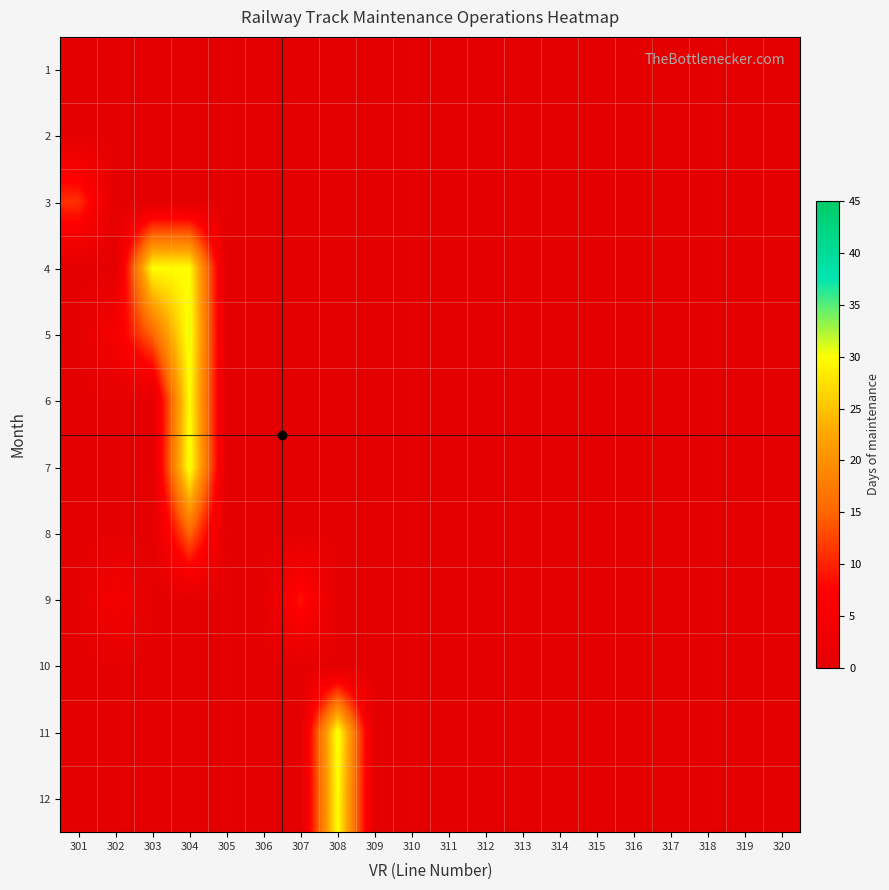

Which series has the widest spread of values?

5